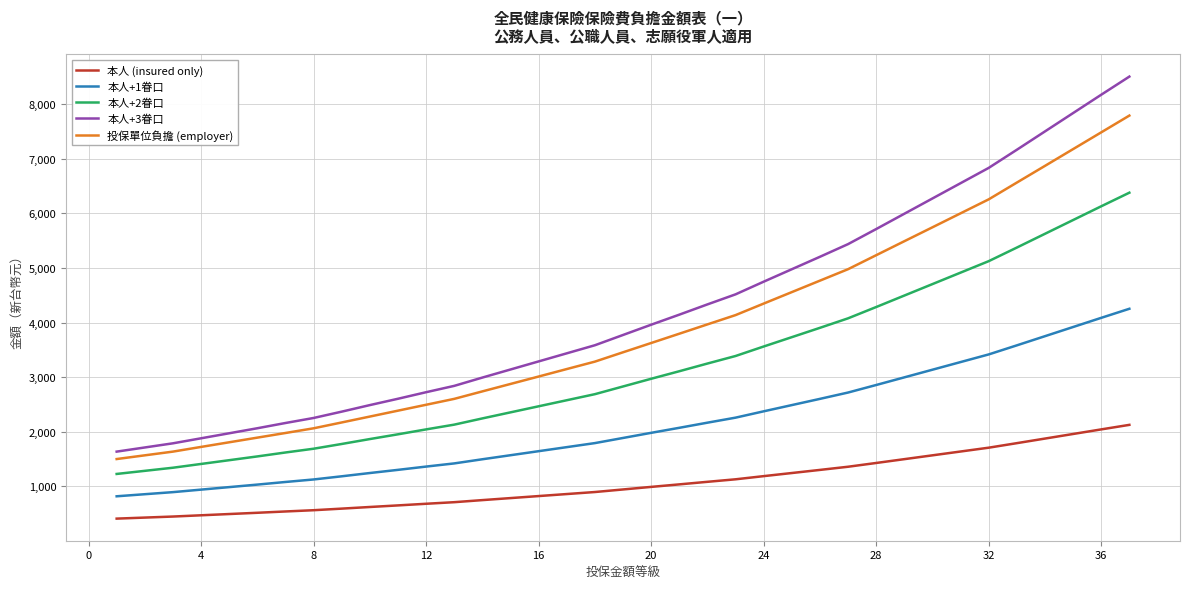

Which series has the widest spread of values?

本人+3眷口